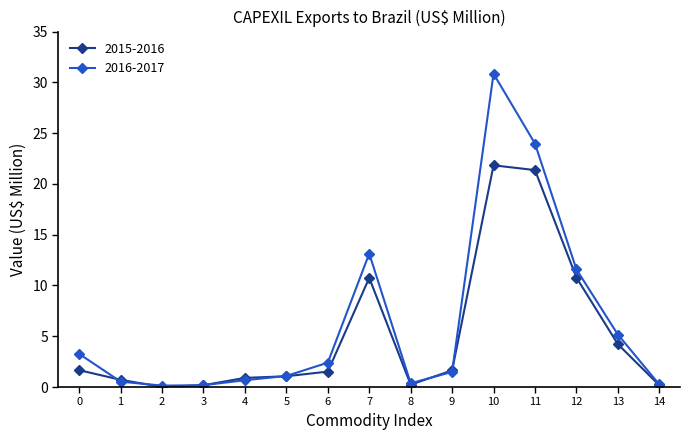

How many lines are shown in the chart?

2